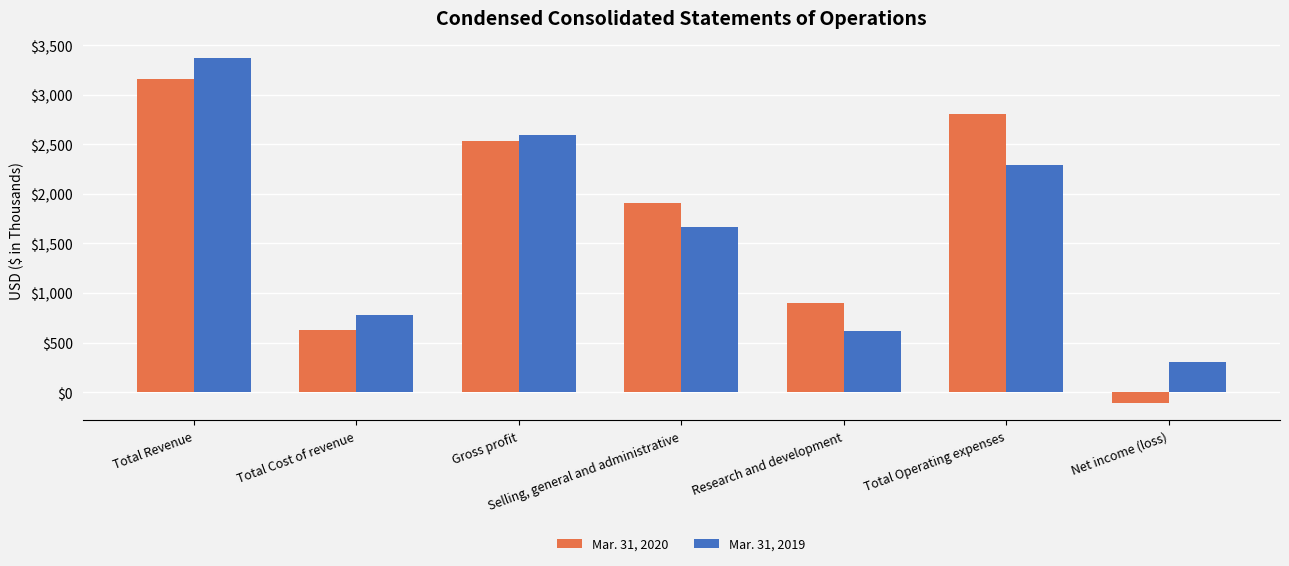

True or false: Mar. 31, 2020 has a value of 2905 at Selling, general and administrative.

False